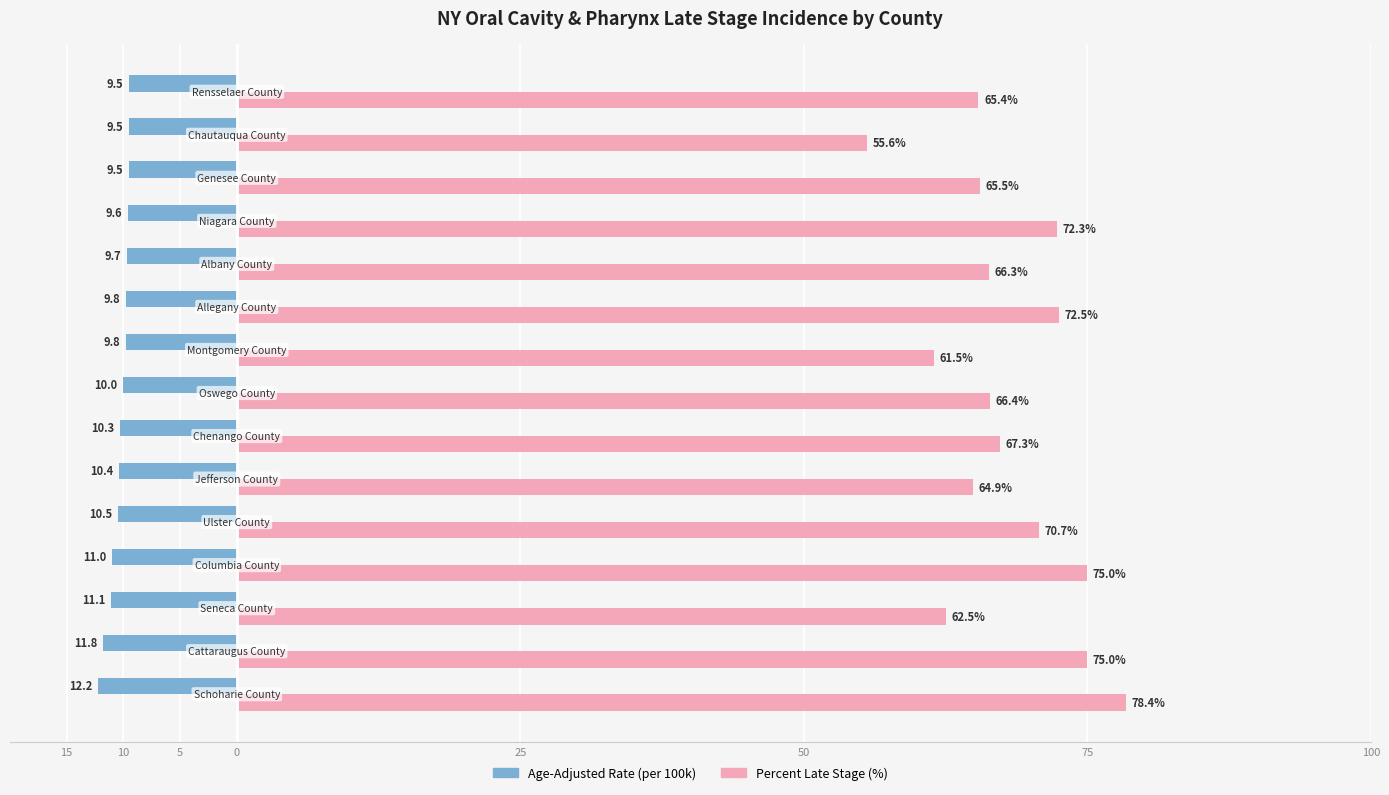

Reading left to right, list all the values displayed in this chart.

Age-Adjusted Rate: -12.2	-11.8	-11.1	-11.0	-10.5	-10.4	-10.3	-10.0	-9.8	-9.8	-9.7	-9.6	-9.5	-9.5	-9.5
Percent Late Stage: 78.4	75.0	62.5	75.0	70.7	64.9	67.3	66.4	61.5	72.5	66.3	72.3	65.5	55.6	65.4